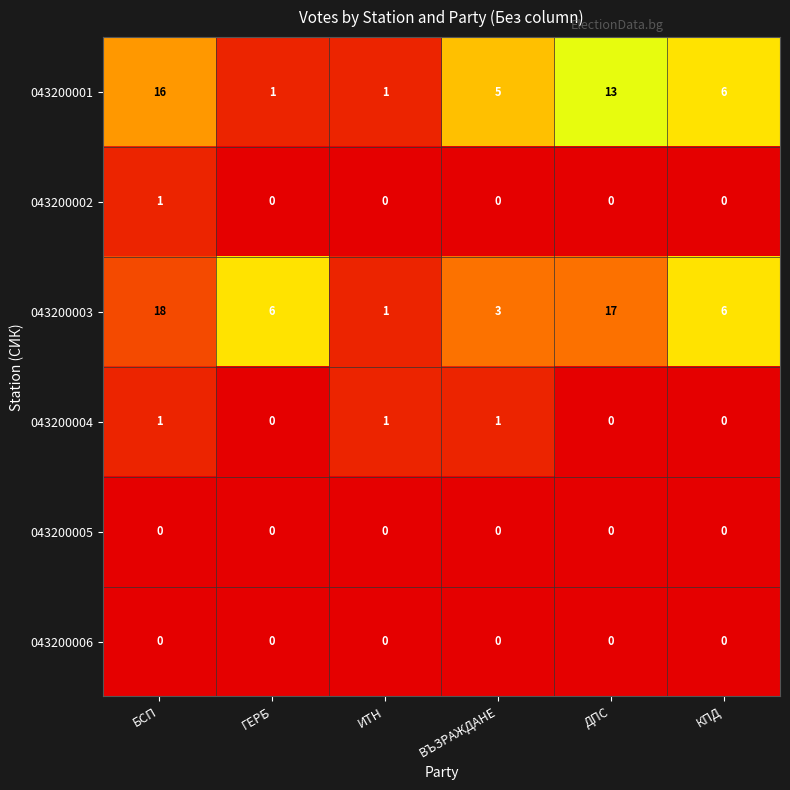

The value of 043200004 at ИТН is 1. True or false?

True